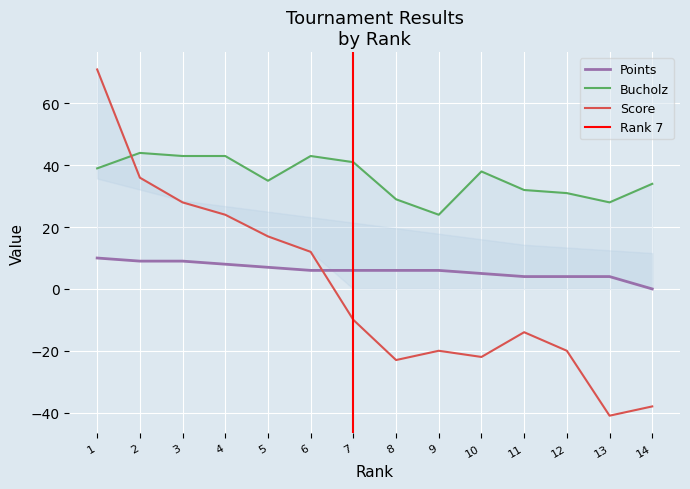

Is it true that Points equals 3 at 6?

False